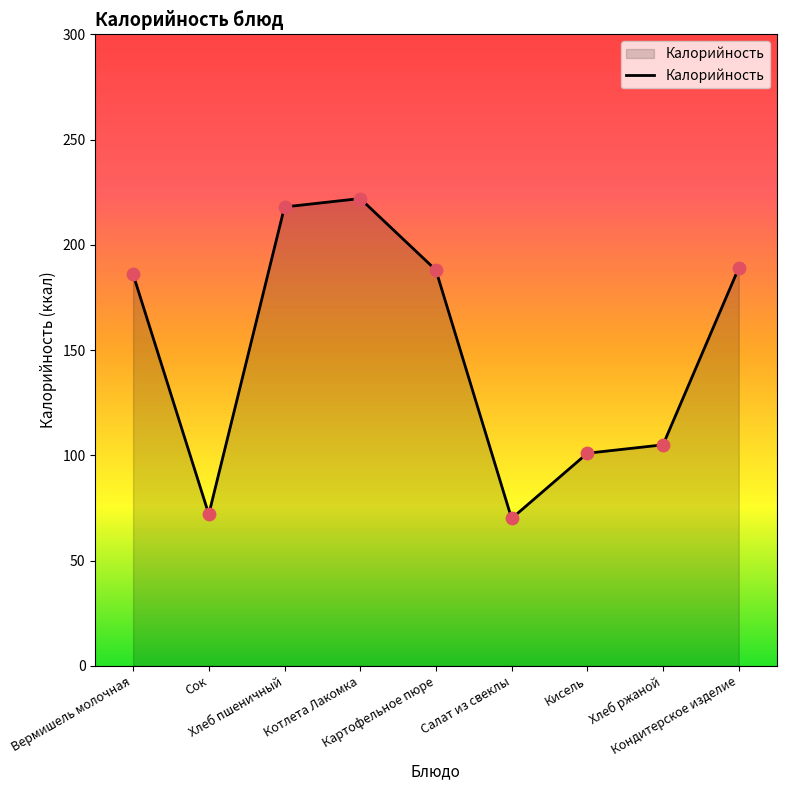

What is the change in value from Хлеб пшеничный to Картофельное пюре?

-30